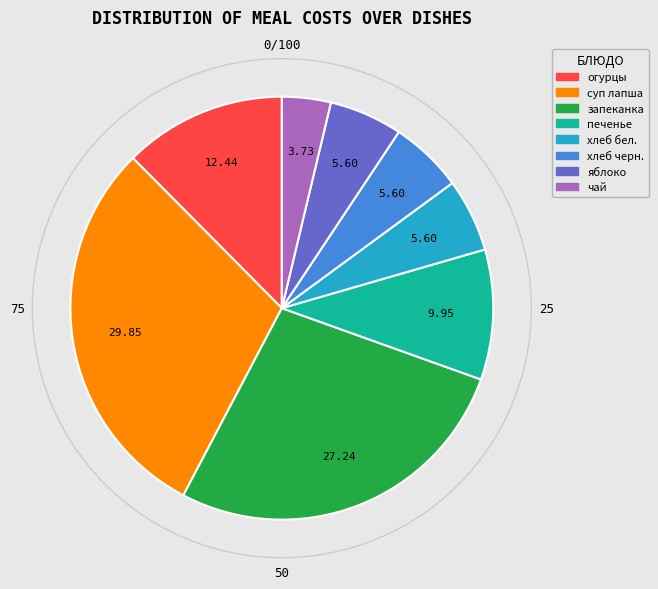

How many slices are in this pie chart?

8